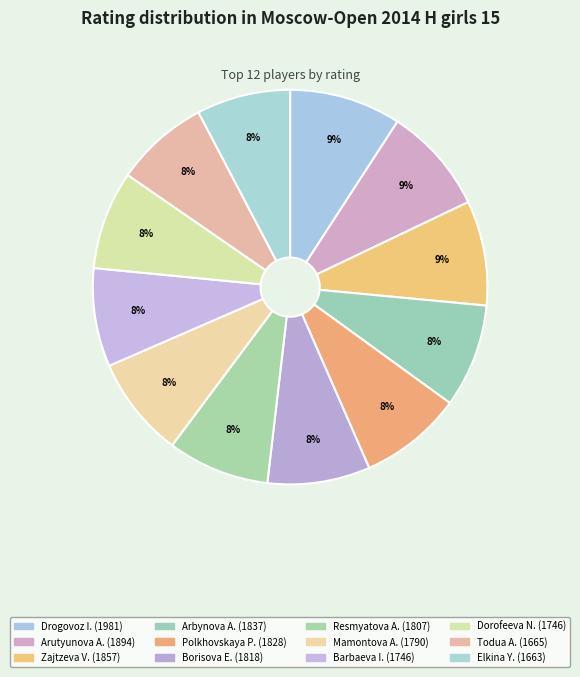

Is there a majority slice in this chart?

No